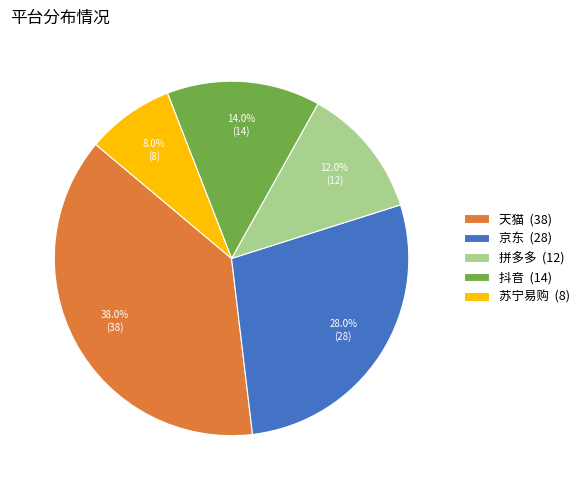

To the nearest percent, what percentage of the pie is 京东?

28%